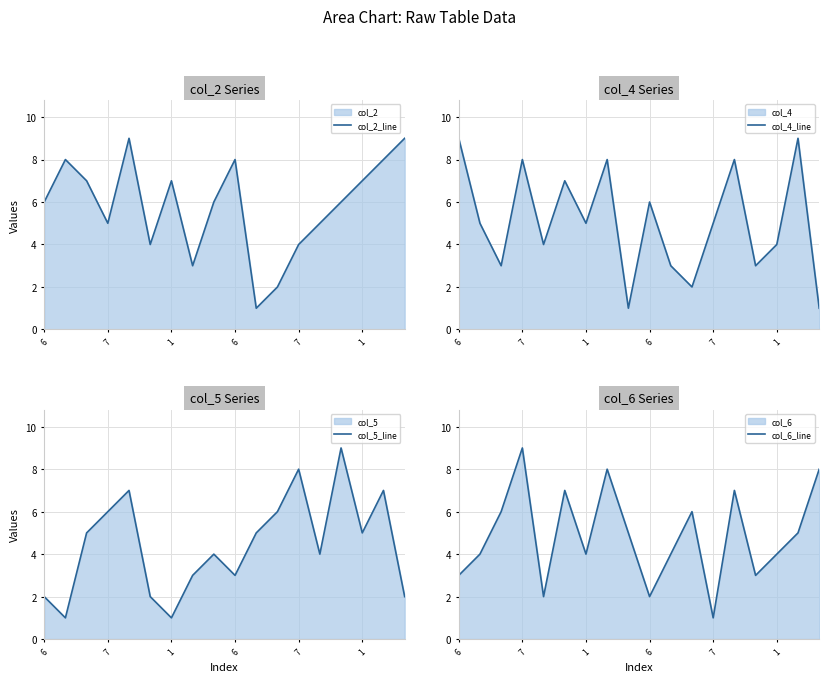

What is the label of the 2nd point from the right?

16